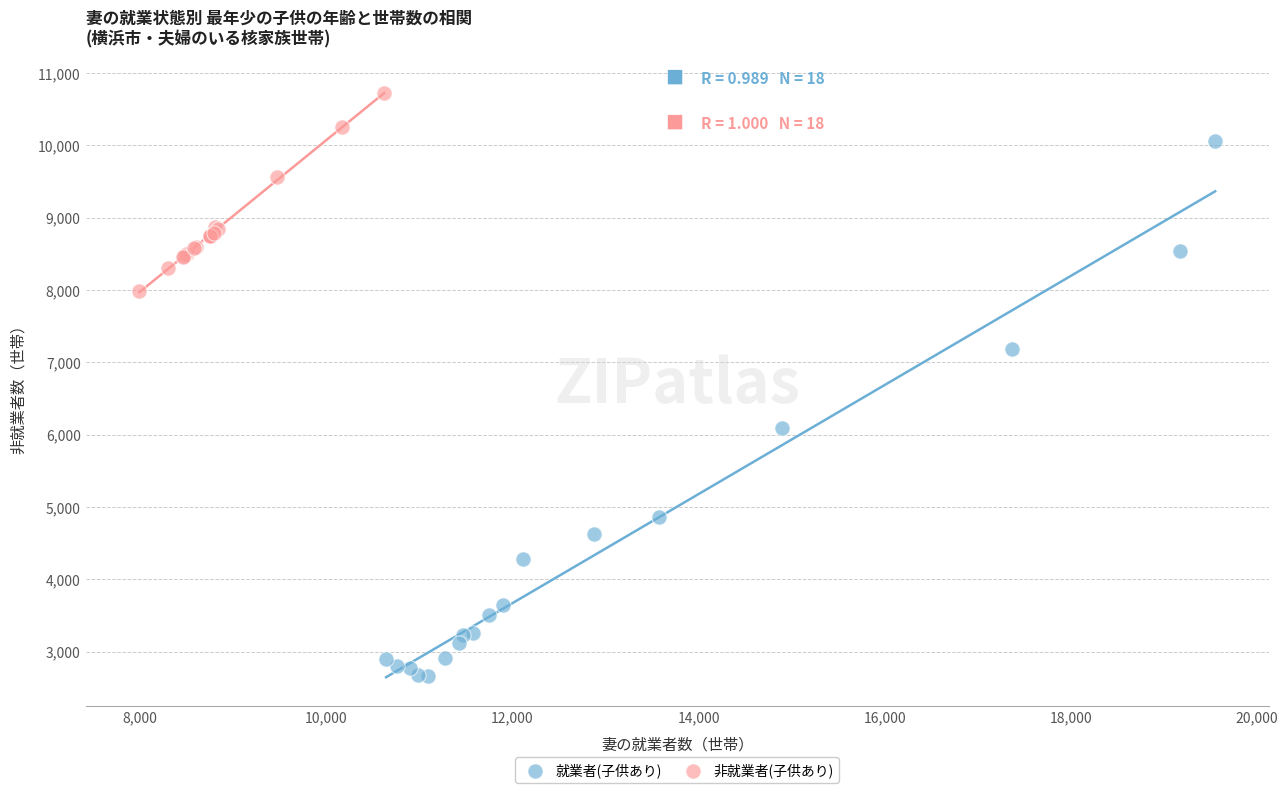

Which series reaches the maximum Y coordinate?

非就業者(子供あり)